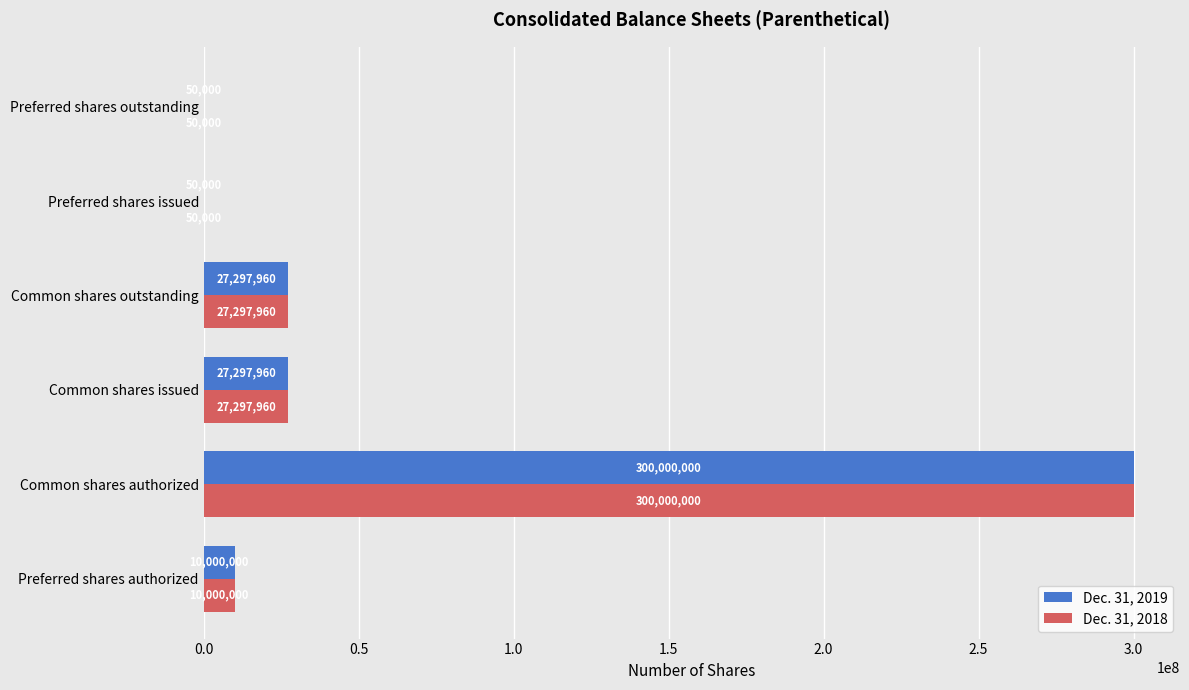

What is the total value across all series at Preferred shares outstanding?

100000